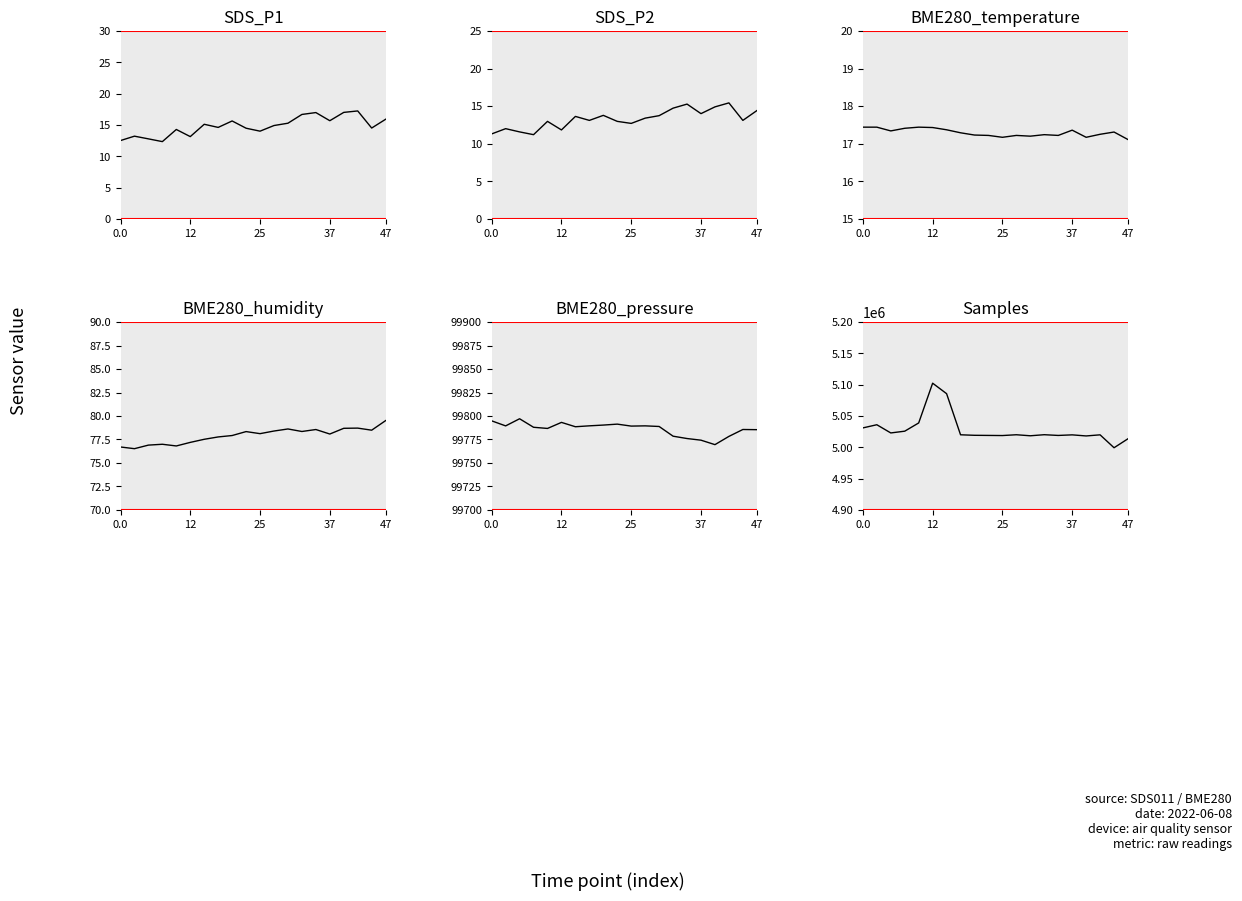

Is it true that BME280_pressure equals 99778.5 at 13?

True